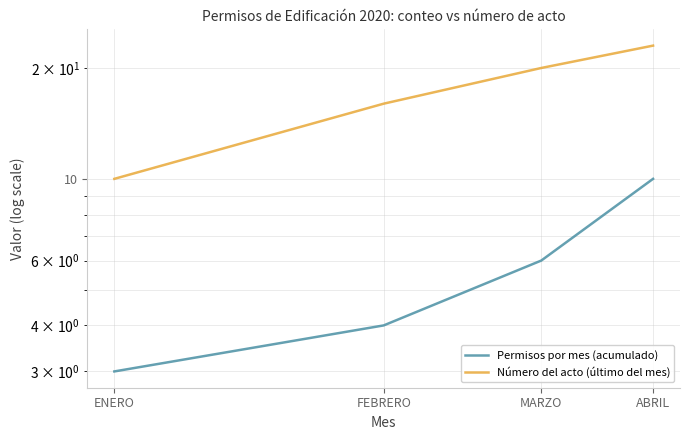

Is the value of Permisos por mes (acumulado) at ENERO greater than the value of Número del acto (último del mes) at ABRIL?

No